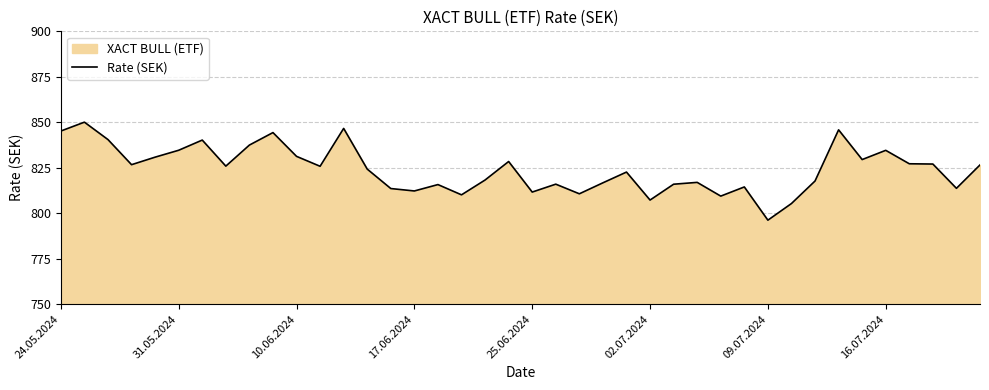

At which category does the chart reach its minimum across all series?

09.07.2024